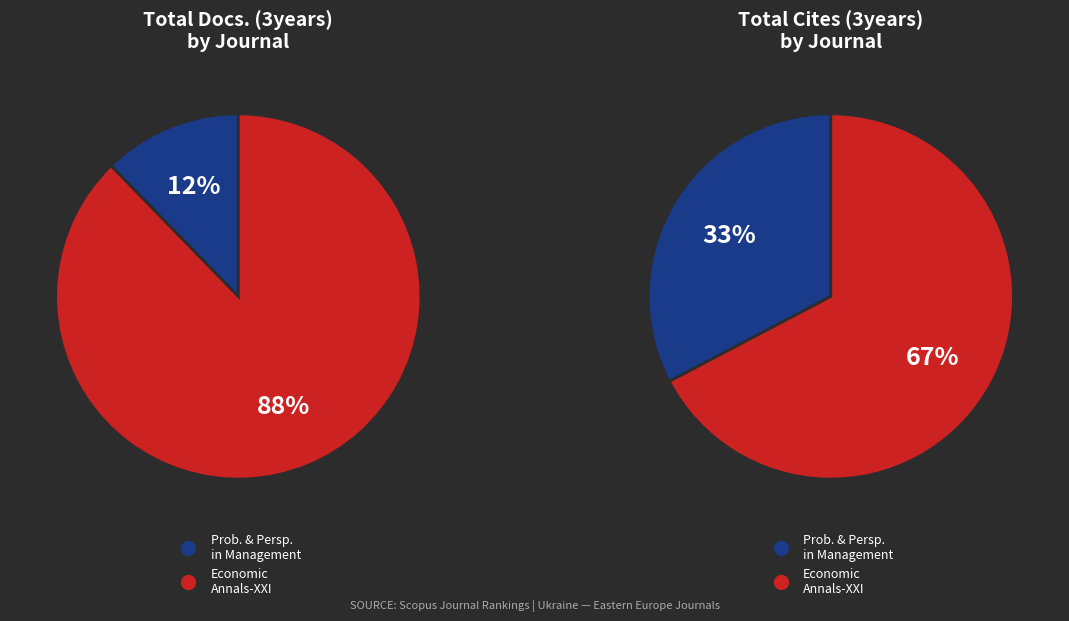

To the nearest percent, what percentage of the pie is Economic Annals-XXI?

88%